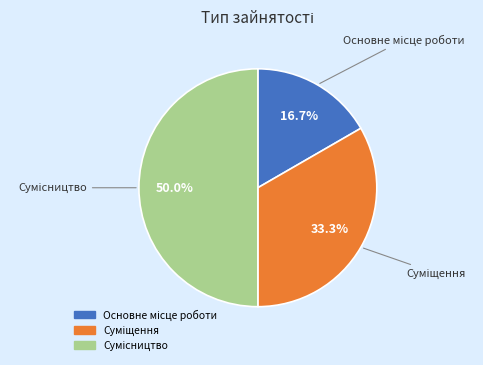

How many segments does this pie chart have?

3